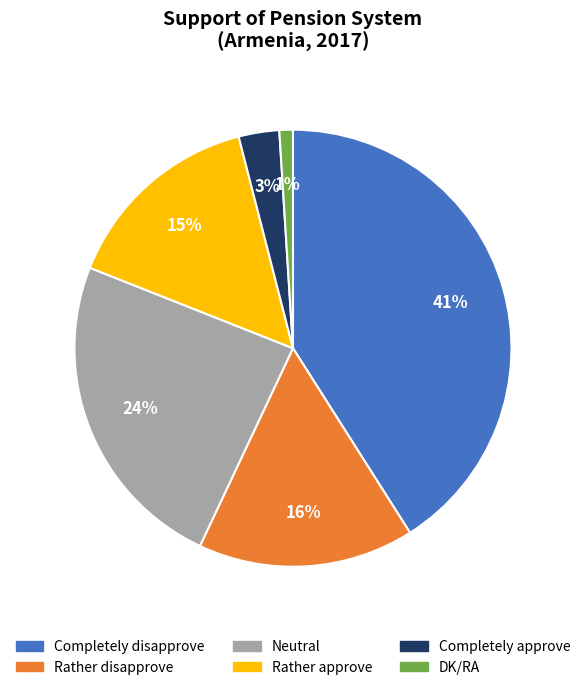

True or false: Completely approve accounts for 3% of the total.

True